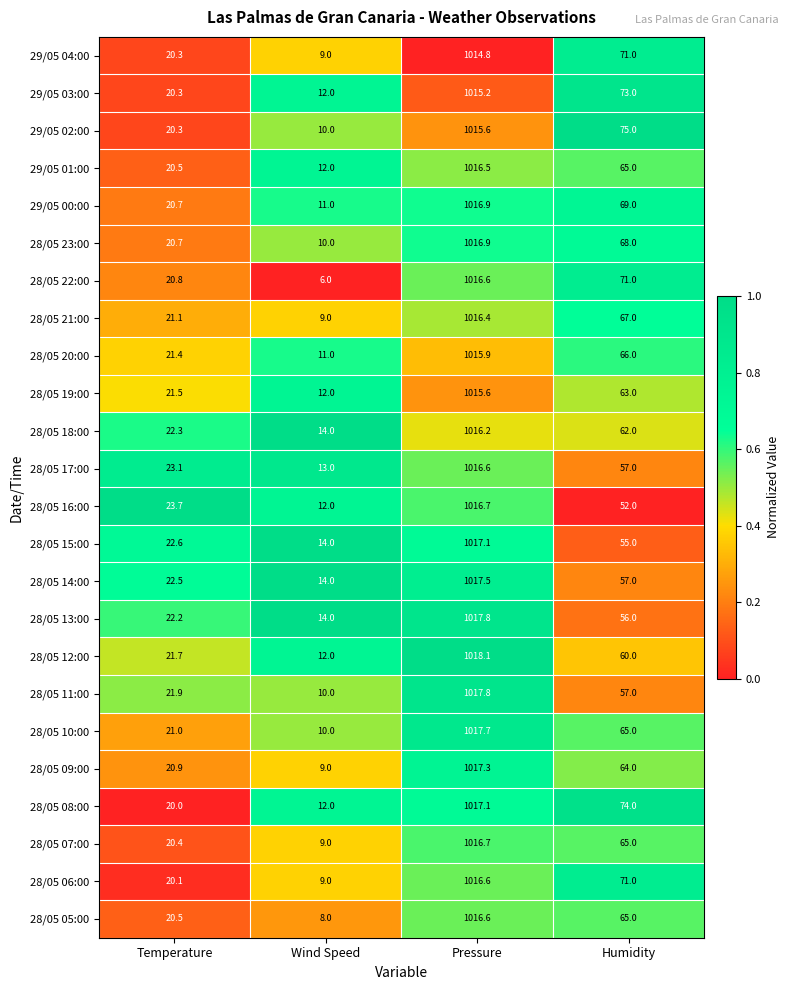

At which label does 29/05 02:00 first exceed 75?

Pressure